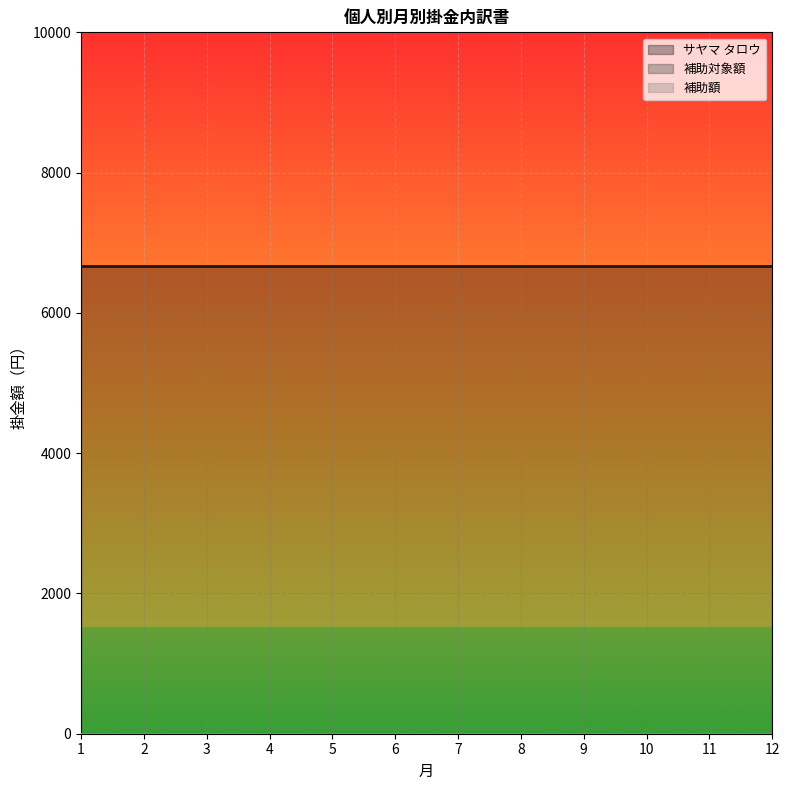

Between 5 and 1, which is larger?

5